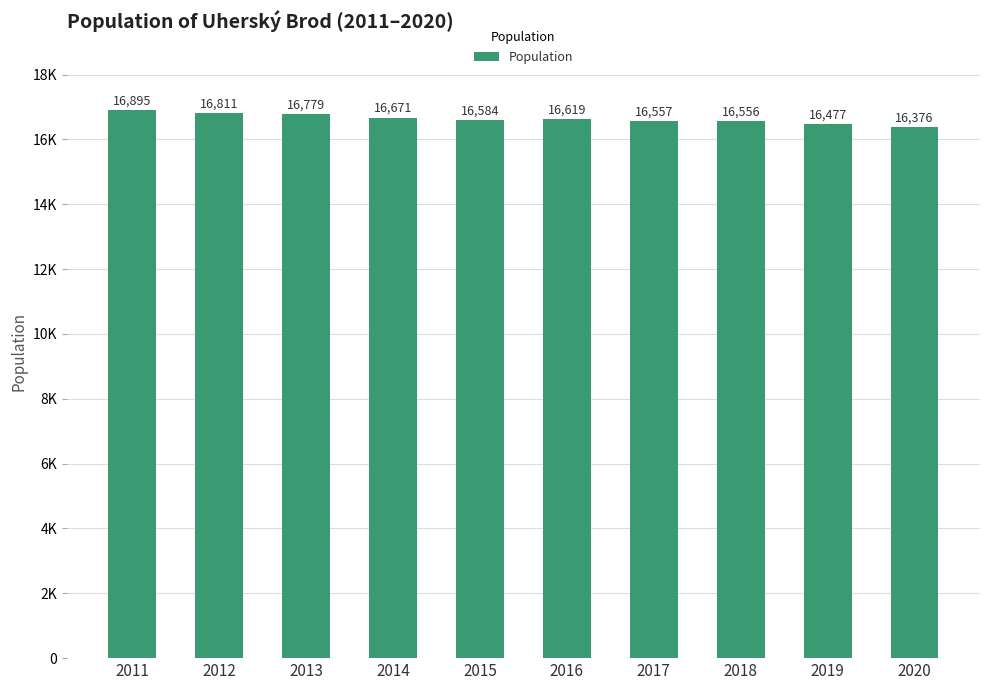

What is the ratio of the value at 2014 to the value at 2020?

1.0